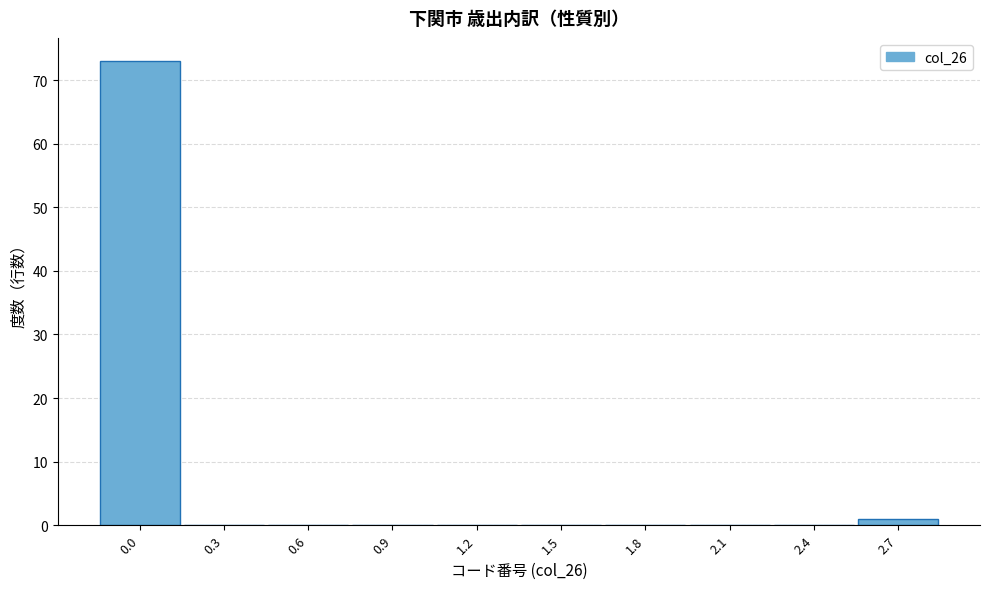

Reading left to right, transcribe all the data shown in this chart.

0.0=73	0.3=0	0.6=0	0.9=0	1.2=0	1.5=0	1.8=0	2.1=0	2.4=0	2.7=1